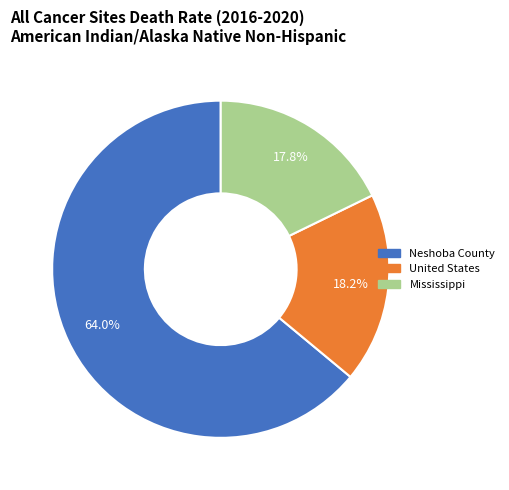

To the nearest percent, what percentage of the pie is Neshoba County?

64%